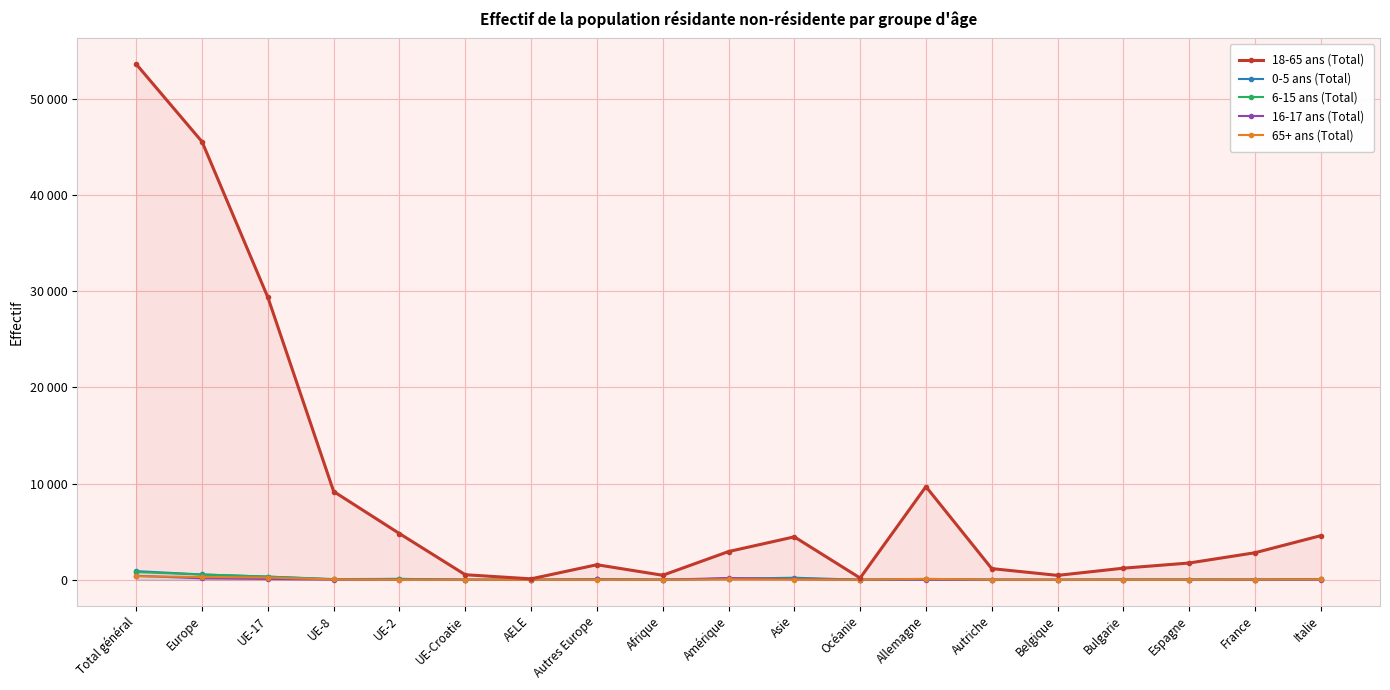

What is the maximum value shown in the chart?

53573